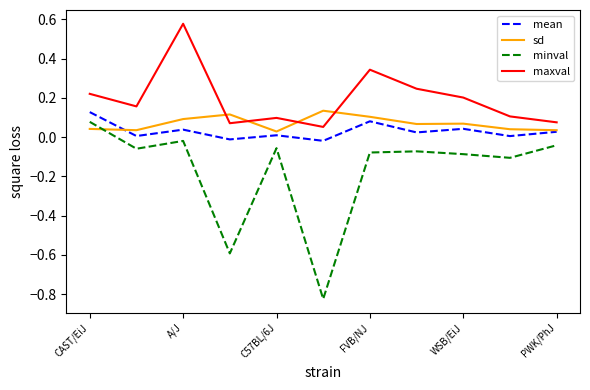

True or false: maxval and minval cross at least once.

False